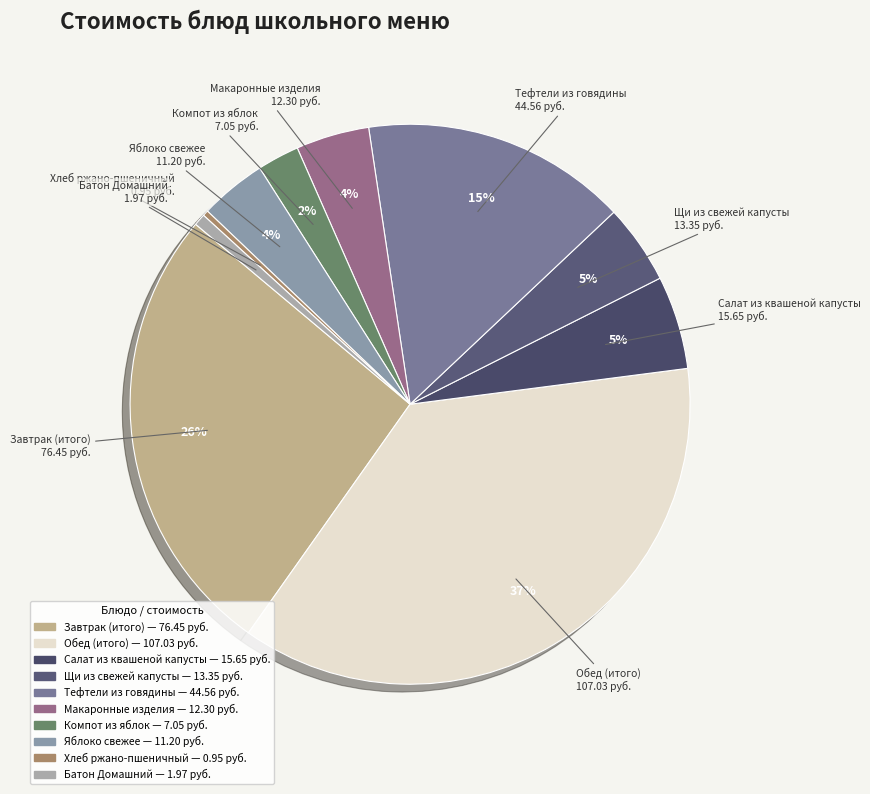

How many slices are in this pie chart?

10